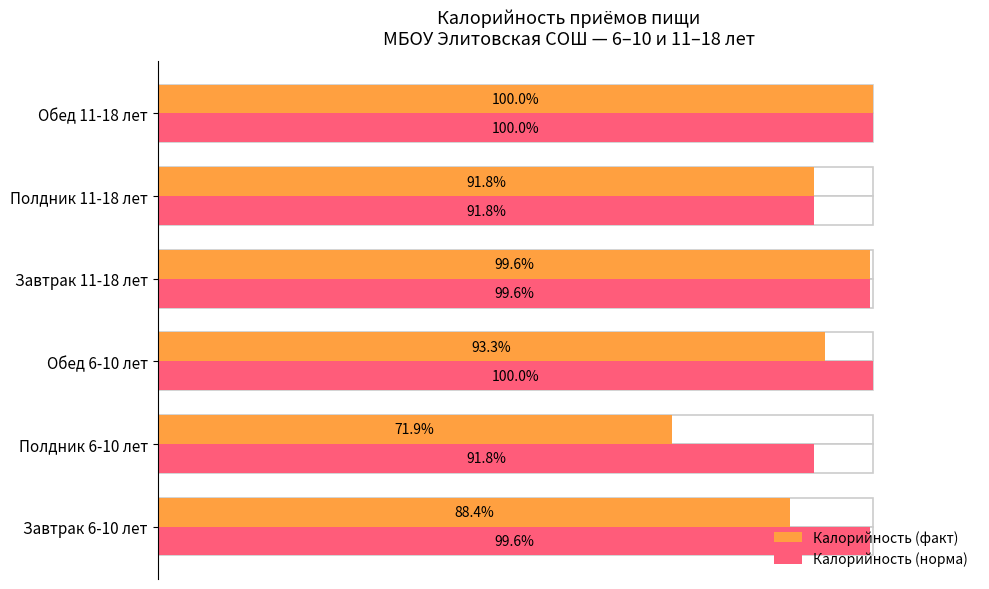

Are the bars grouped side by side (vs. stacked)?

Yes